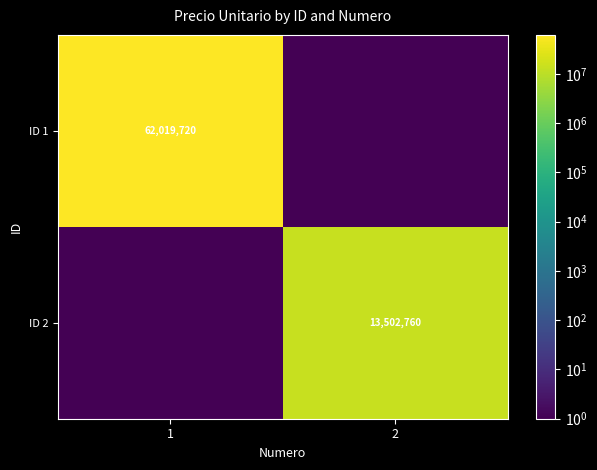

Is the value of ID 2 at 2 greater than the value of ID 1 at 1?

No